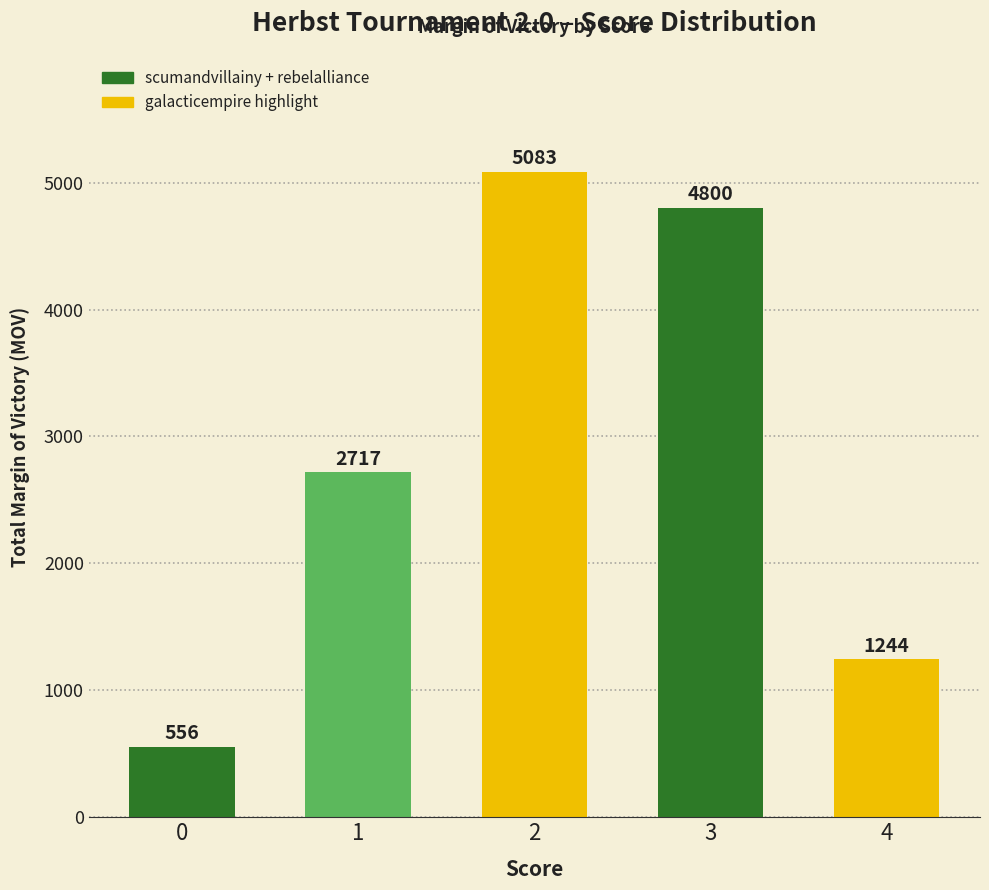

What is the difference between the maximum and minimum values?

4527